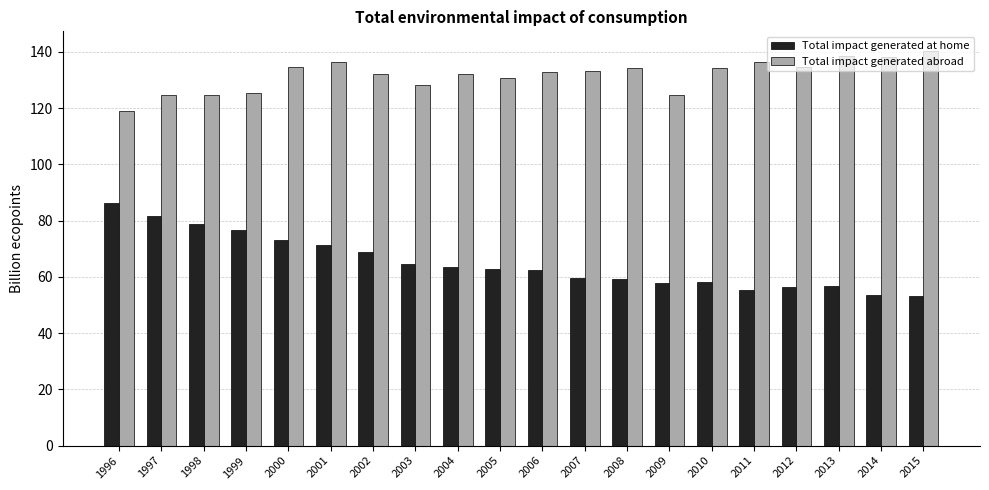

What is the difference between the second highest and second lowest values in the Total impact generated at home series?

28.3